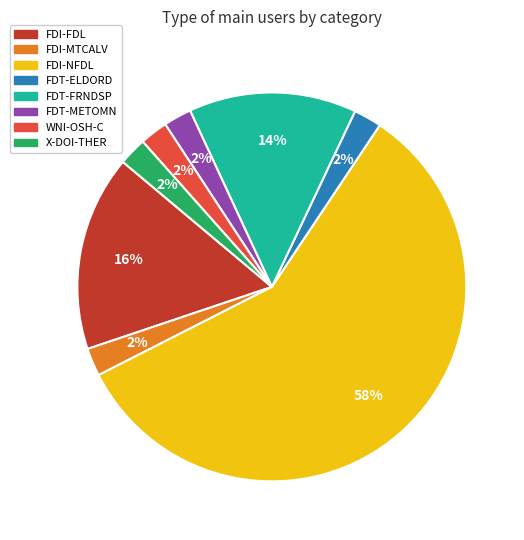

How many segments does this pie chart have?

8